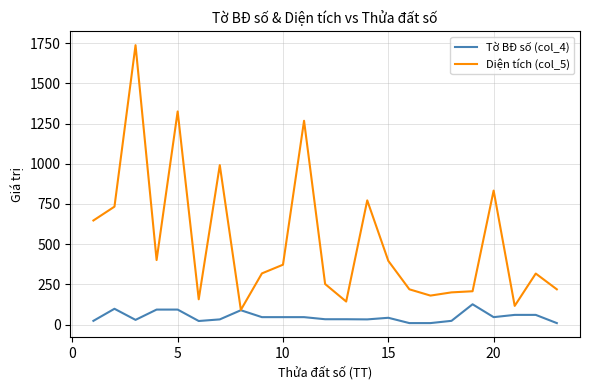

Which series has the largest total across all categories?

Diện tích (col_5)